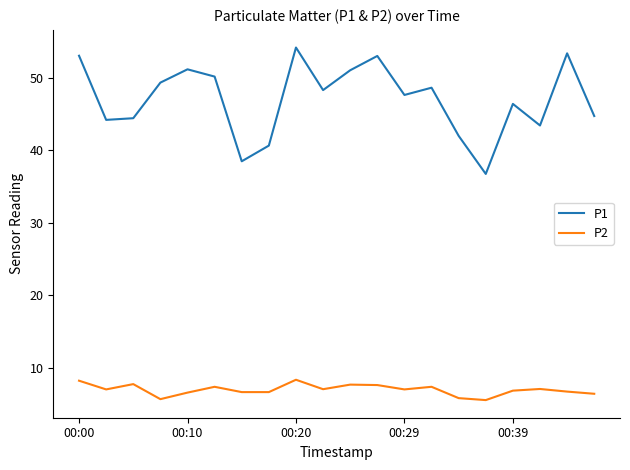

Rank the series by their maximum value, from lowest to highest.

P2, P1